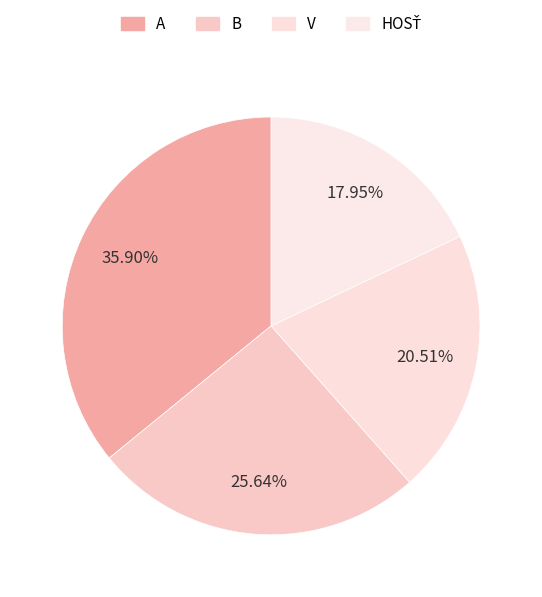

Count the number of slices in the pie.

4